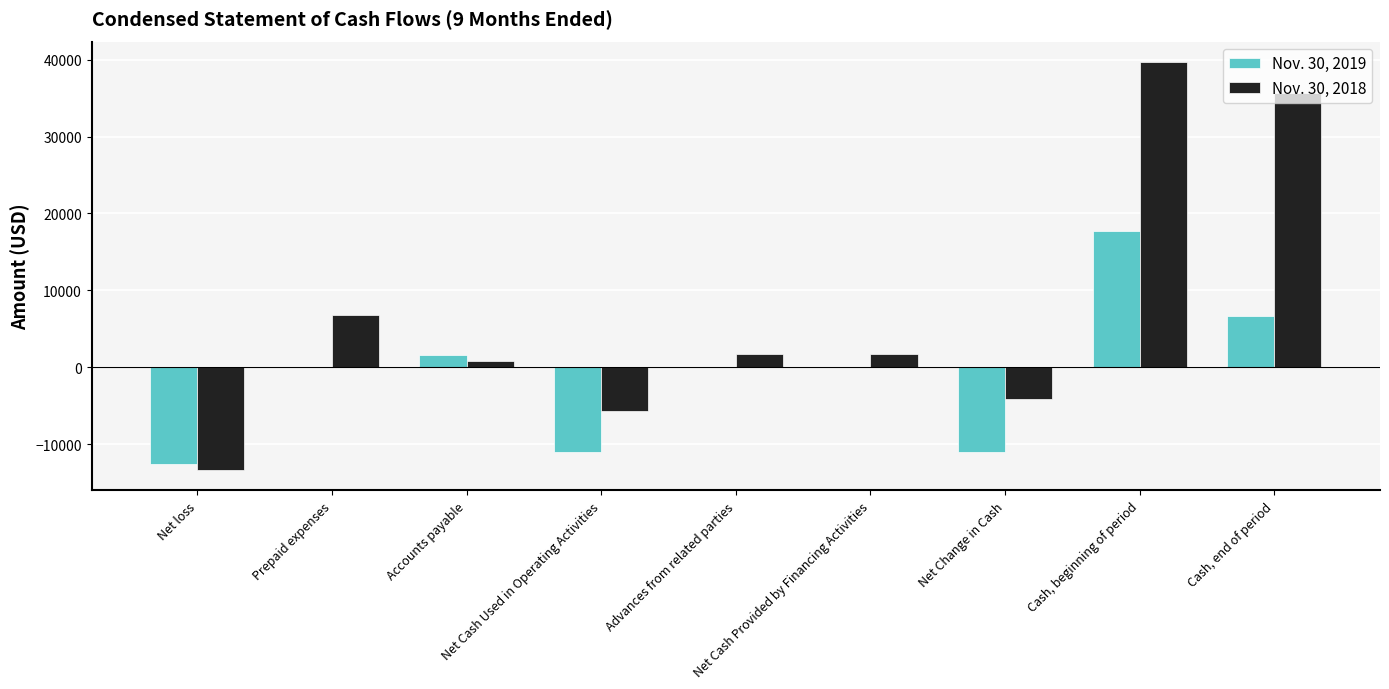

What is the sum of all Nov. 30, 2019 values?

-8684